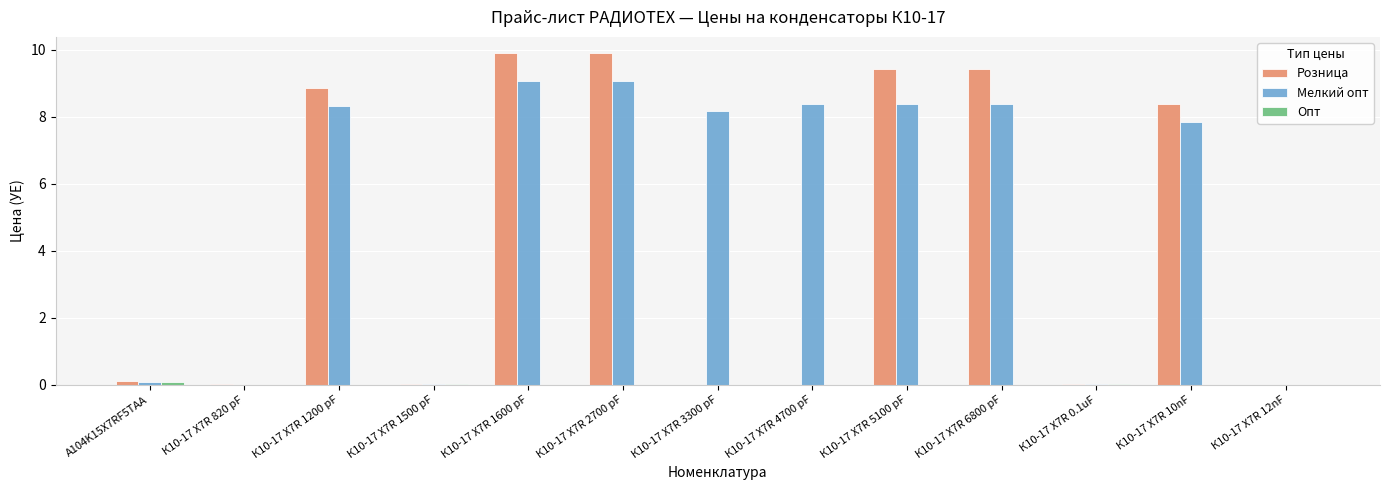

The Мелкий опт series shows 0.1 at A104K15X7RF5TAA. True or false?

True